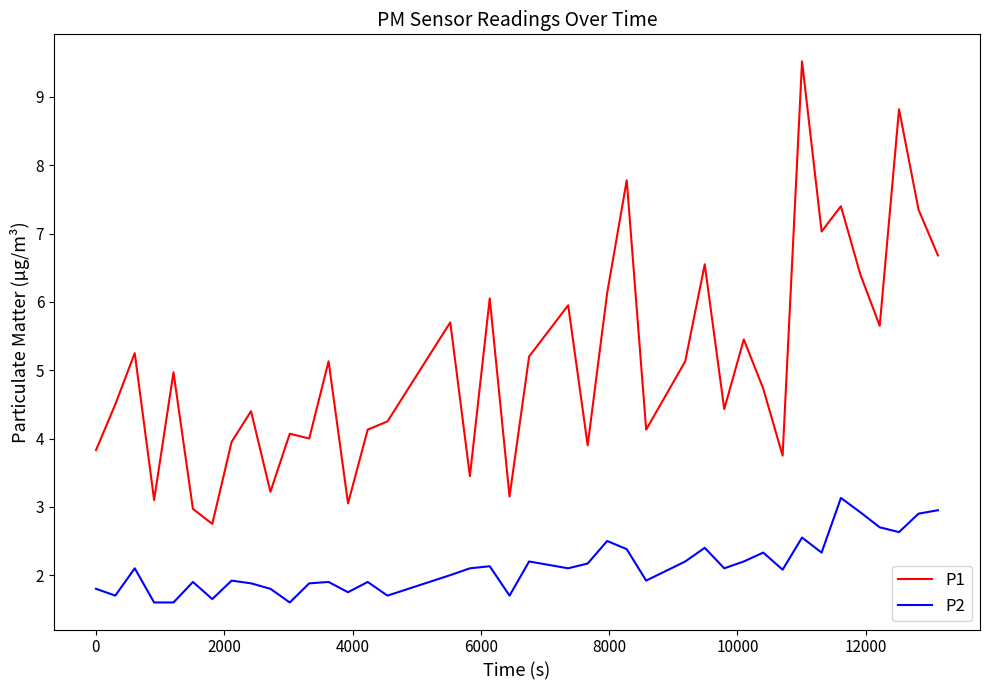

What is the difference between the maximum and minimum values in the P1 series?

6.8